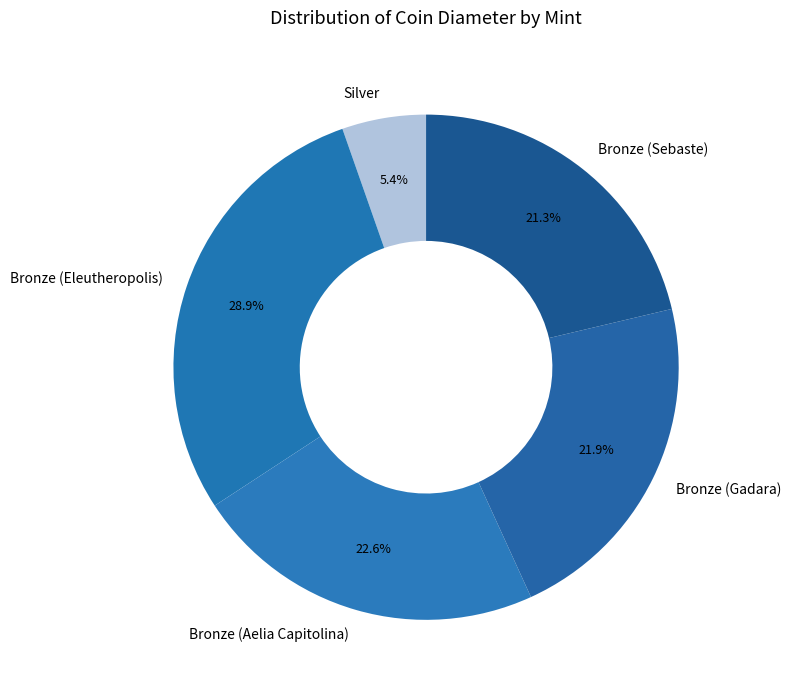

To the nearest percent, what portion does Bronze (Aelia Capitolina) represent?

23%